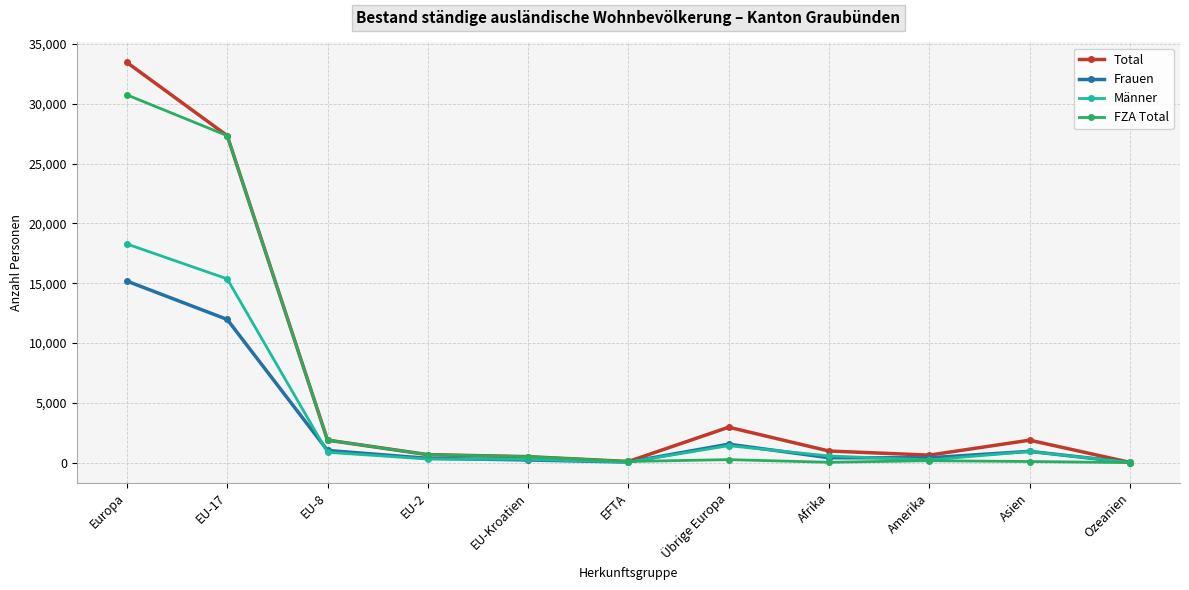

What is the total value across all series at EU-Kroatien?

1506